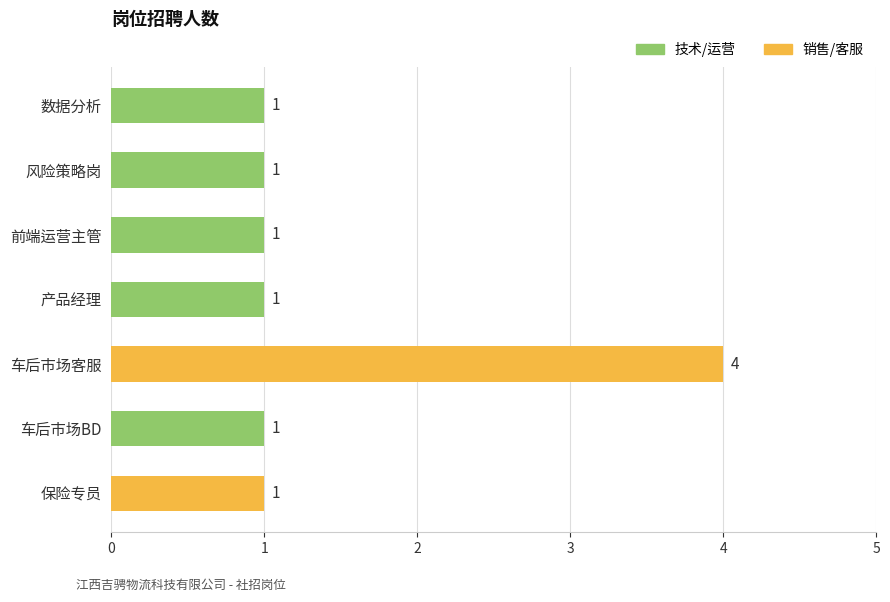

Approximately how many times larger is the value at 车后市场BD compared to 前端运营主管?

1.0